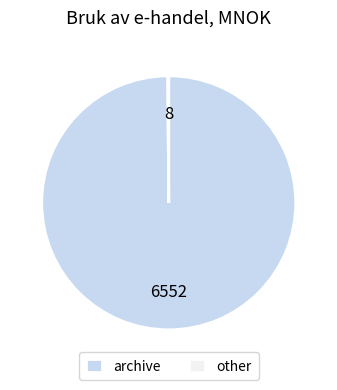

What is the majority slice?

archive